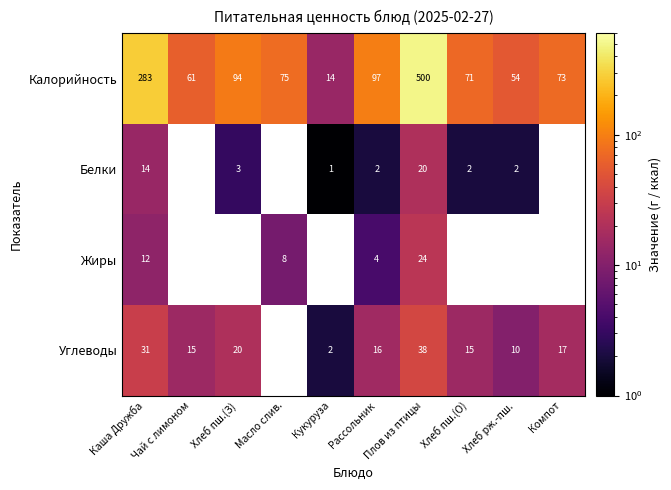

What is the sum of the Калорийность values at Масло слив. and Чай с лимоном?

136